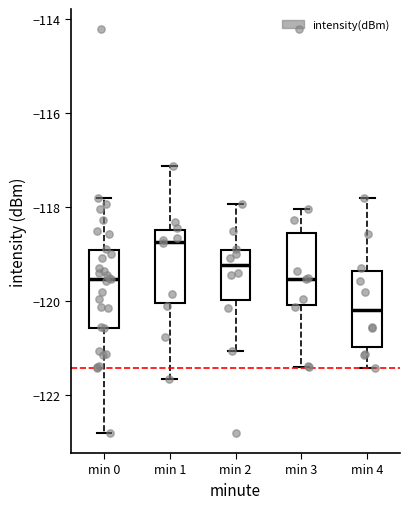

Reading left to right, transcribe this box plot: for each box, give where its median line is, the range the box spans, and where its two whiskers end, as read against the y-axis. The values are not printed on the chart, so give them approximately, as read against the axis.

min 0: median -119.6, box -120.6 to -119.0, whiskers -122.8 to -117.8
min 1: median -118.8, box -120.0 to -118.4, whiskers -121.6 to -117.2
min 2: median -119.2, box -120.0 to -119.0, whiskers -121.0 to -118.0
min 3: median -119.6, box -120.0 to -118.6, whiskers -121.4 to -118.0
min 4: median -120.2, box -121.0 to -119.4, whiskers -121.4 to -117.8